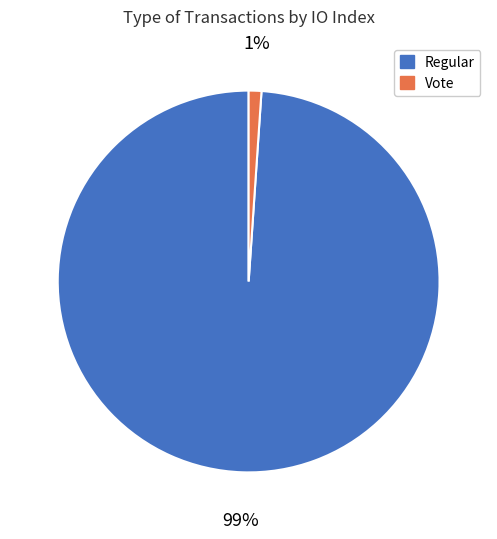

Which slice is the largest?

Regular